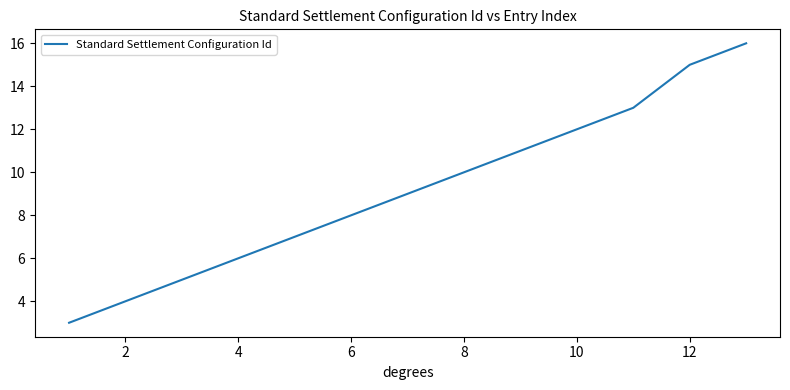

What is the greatest value displayed?

16